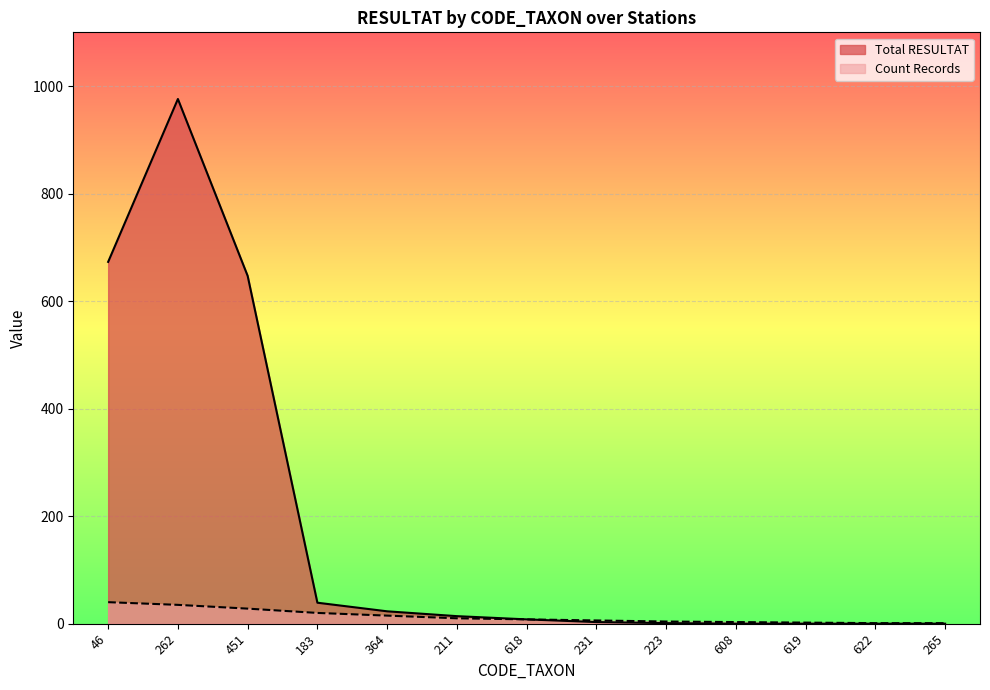

Where is Total RESULTAT nearest to the value 488?

451